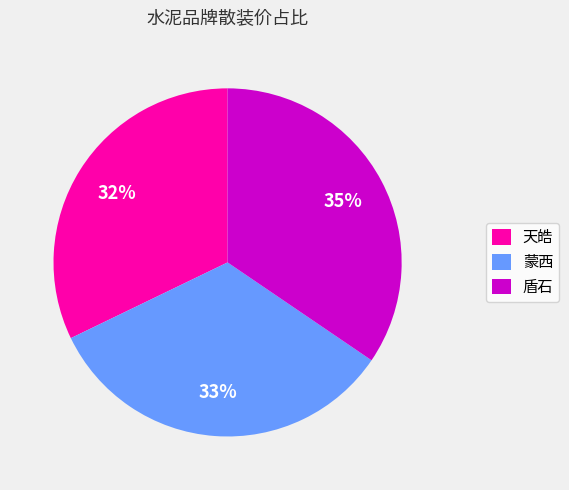

The 蒙西 slice represents 43% of the pie. True or false?

False